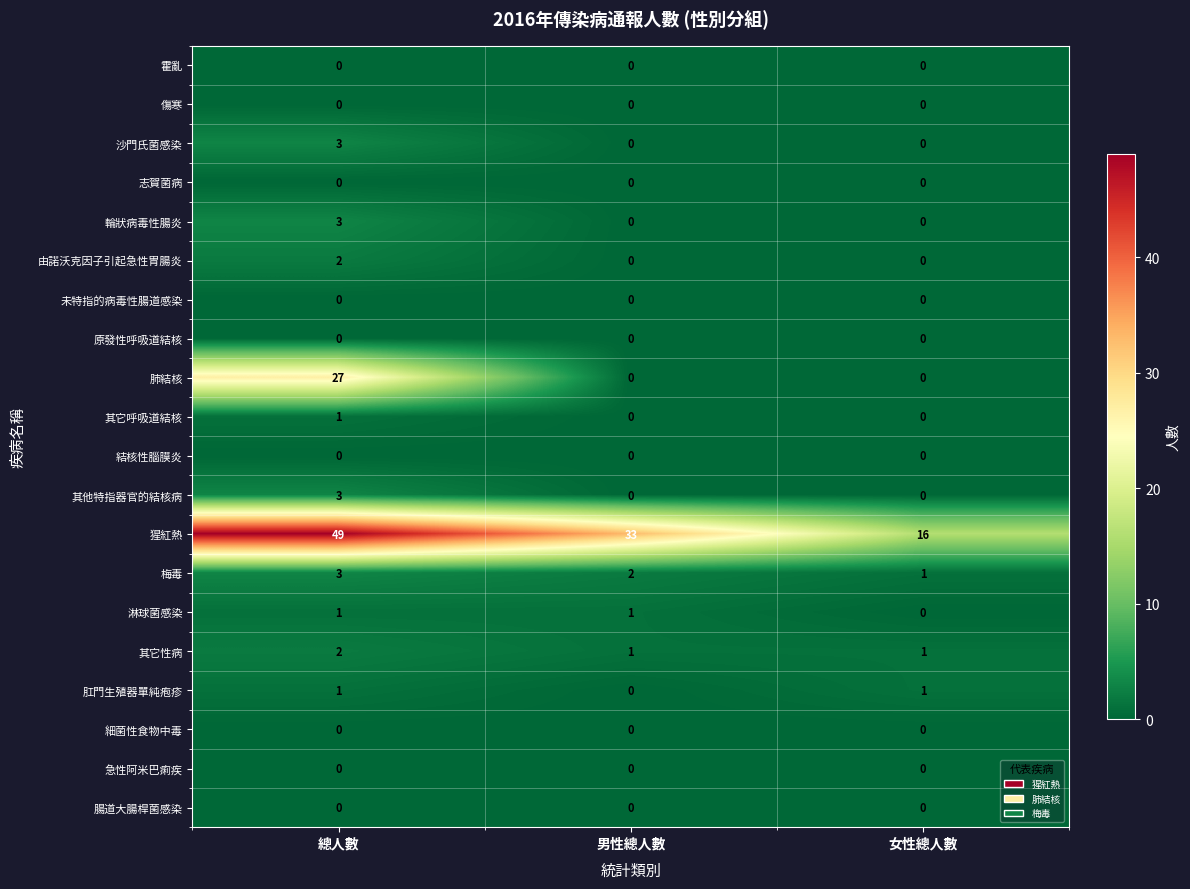

What is the total value across all series at 女性總人數?

19